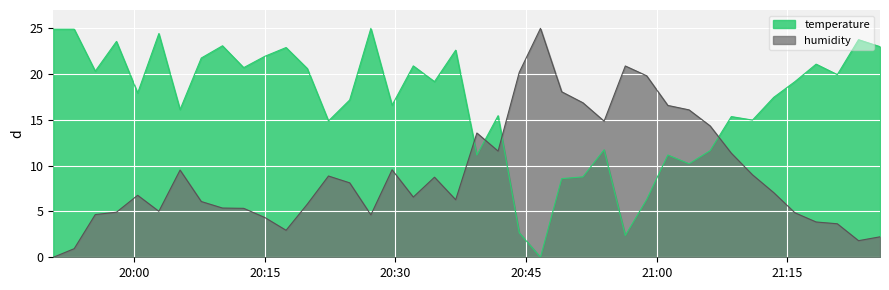

Rank the series by their maximum value, from lowest to highest.

temperature, humidity